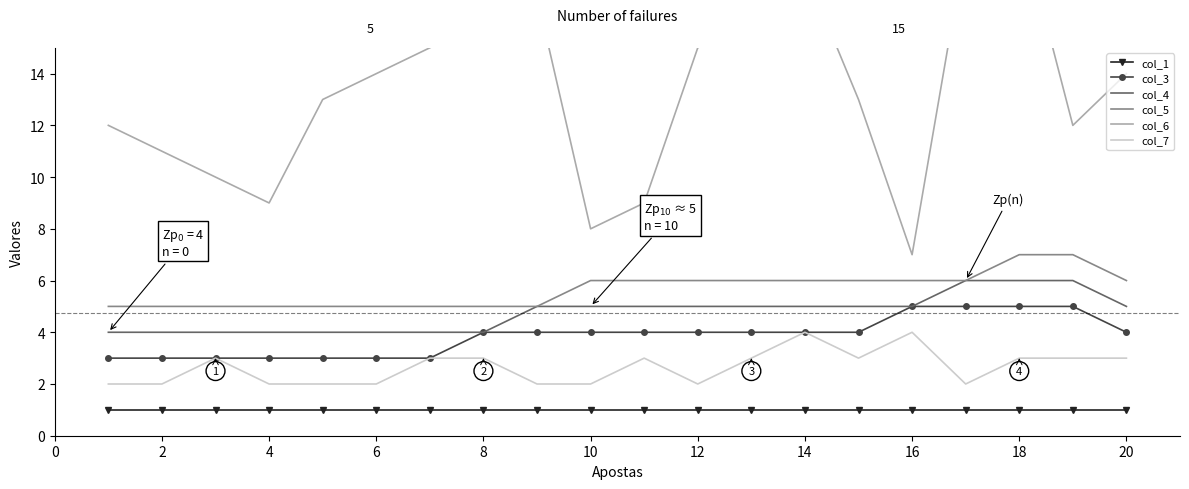

Reading left to right, what are all the values shown in this chart?

col_1: 1	1	1	1	1	1	1	1	1	1	1	1	1	1	1	1	1	1	1	1
col_3: 3	3	3	3	3	3	3	4	4	4	4	4	4	4	4	5	5	5	5	4
col_4: 4	4	4	4	4	4	4	4	5	5	5	5	5	5	5	5	6	6	6	5
col_5: 5	5	5	5	5	5	5	5	5	6	6	6	6	6	6	6	6	7	7	6
col_6: 12	11	10	9	13	14	15	16	17	8	9	15	16	18	13	7	19	20	12	14
col_7: 2	2	3	2	2	2	3	3	2	2	3	2	3	4	3	4	2	3	3	3